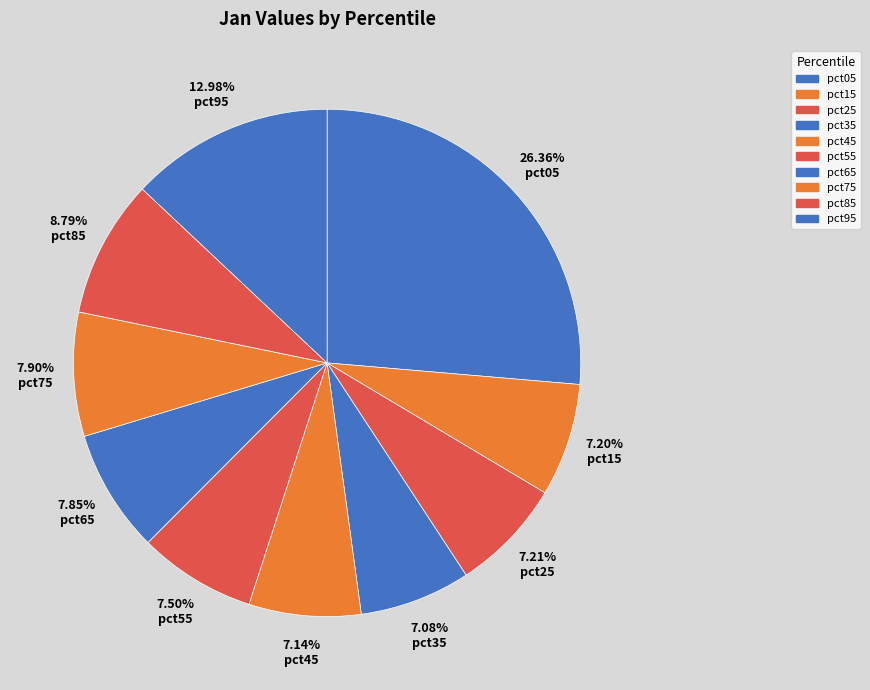

Is the sum of pct85 and pct75 greater than half?

No